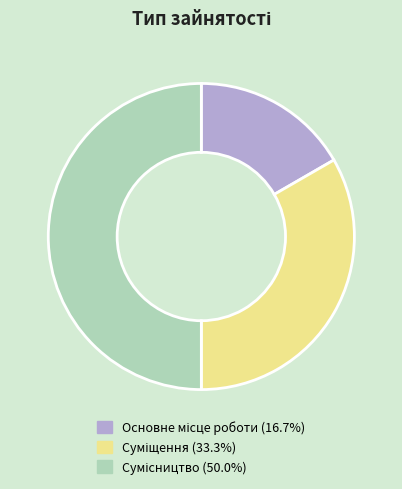

To the nearest percent, what is the difference between the Основне місце роботи and Суміщення slice percentages?

17%